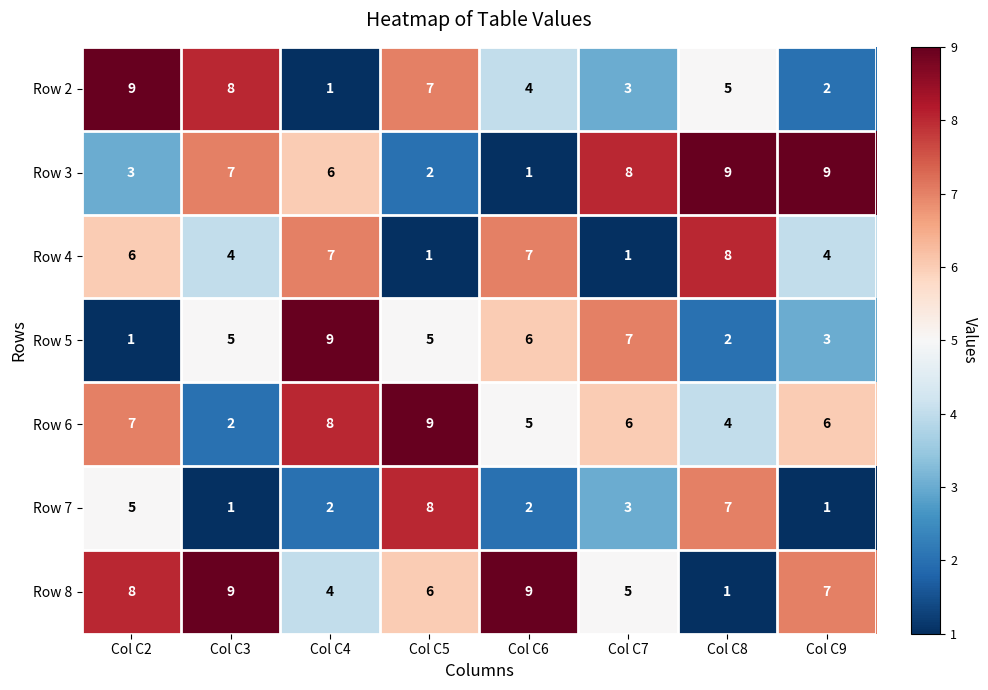

What is the total value across all series at Col C9?

32